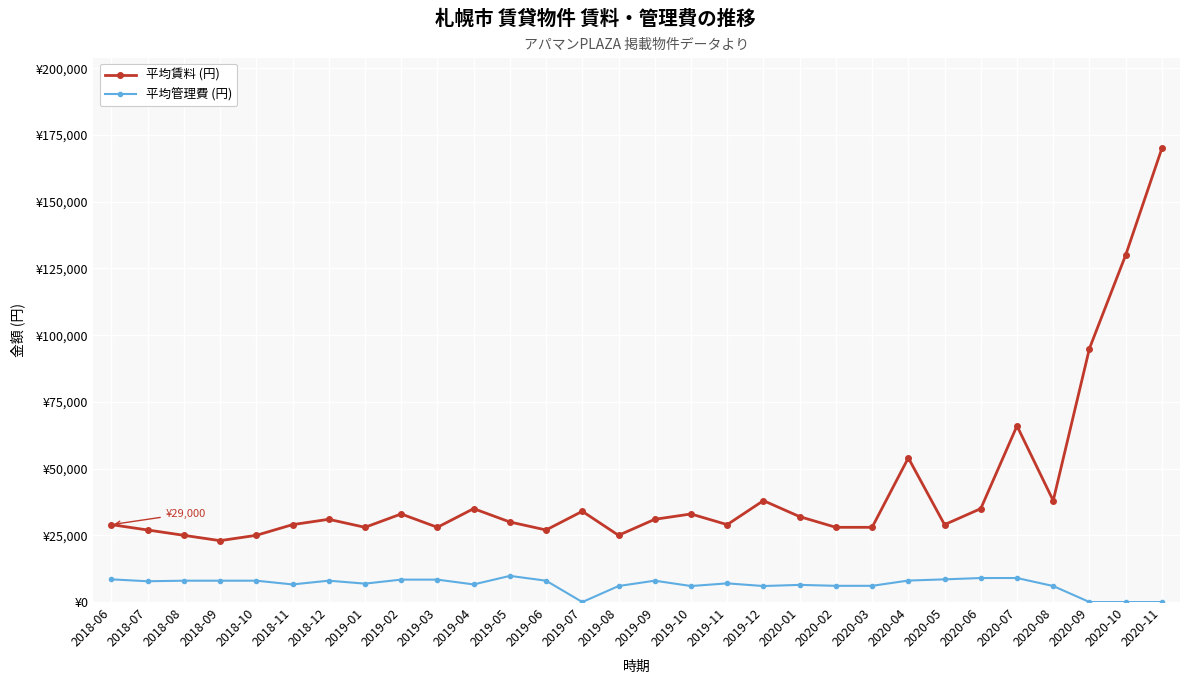

Between 2018-09 and 2020-07, which is larger?

2020-07